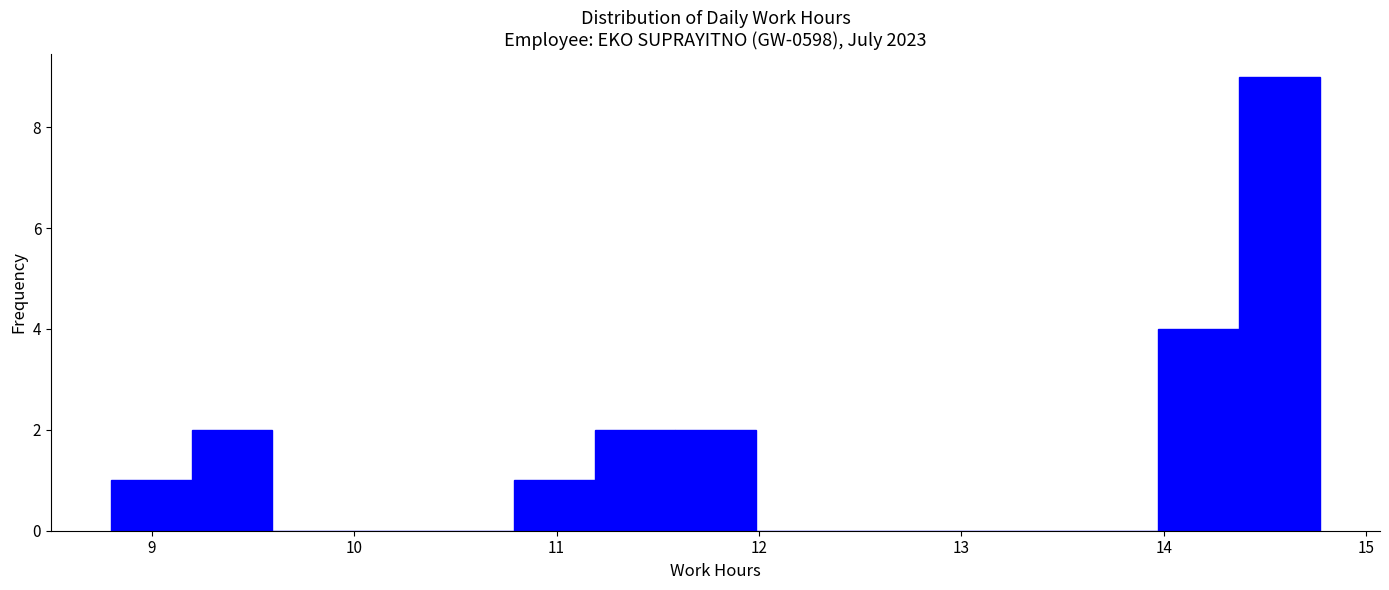

Around what value on the x-axis is the tallest bar? Give the approximate position of its centre, as read against the axis.

14.6